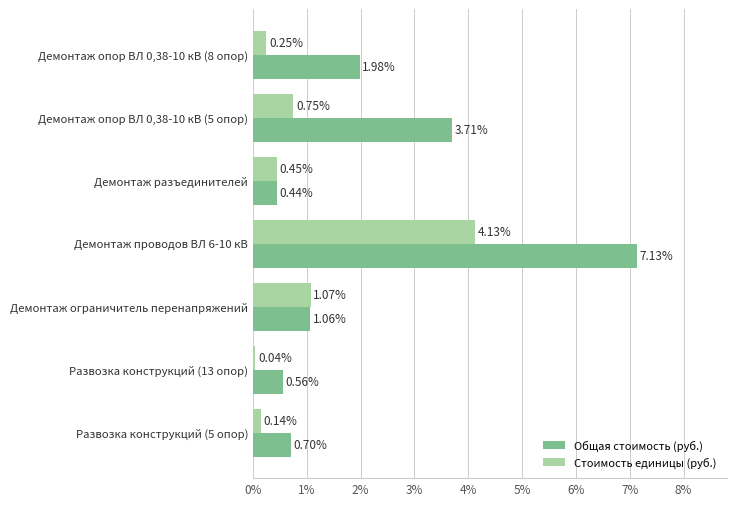

What is the sum of the Стоимость единицы (руб.) values at Демонтаж проводов ВЛ 6-10 кВ and Демонтаж ограничитель перенапряжений?

5.2